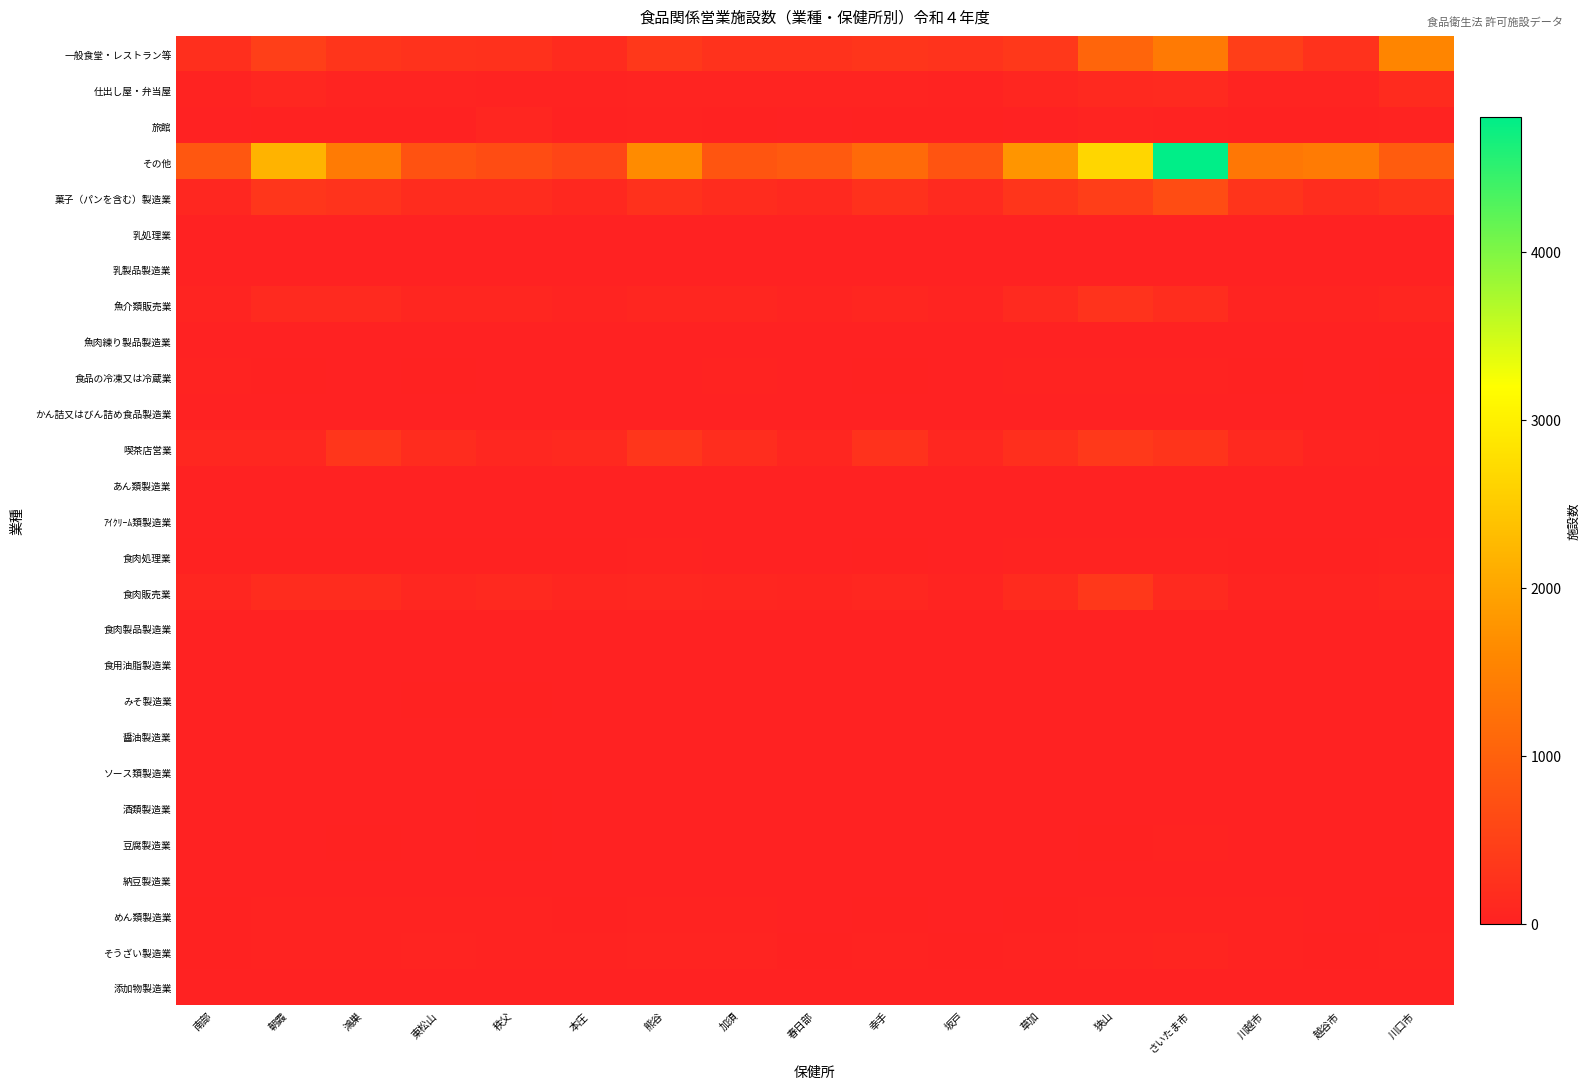

Rank the series by their maximum value, from highest to lowest.

その他, 一般食堂・レストラン等, 菓子（パンを含む）製造業, 喫茶店営業, 食肉販売業, 魚介類販売業, 仕出し屋・弁当屋, 旅館, そうざい製造業, 食品の冷凍又は冷蔵業, めん類製造業, 食肉処理業, 豆腐製造業, みそ製造業, 酒類製造業, 添加物製造業, ｱｲｸﾘｰﾑ類製造業, 乳製品製造業, かん詰又はびん詰め食品製造業, 食用油脂製造業, 食肉製品製造業, ソース類製造業, 乳処理業, あん類製造業, 醤油製造業, 魚肉練り製品製造業, 納豆製造業